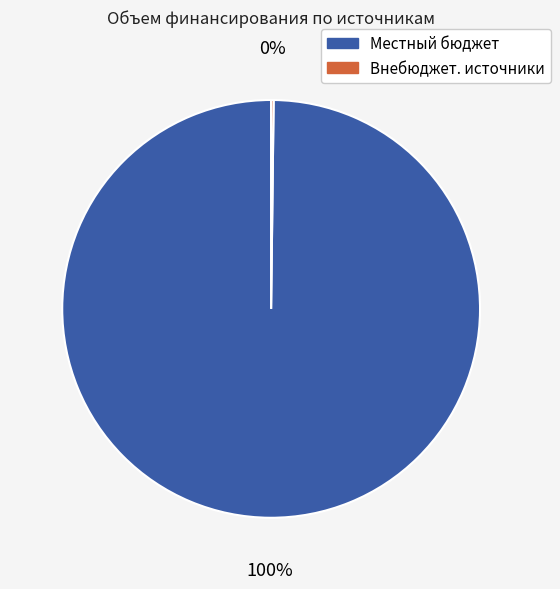

Does any single category account for the majority?

Yes